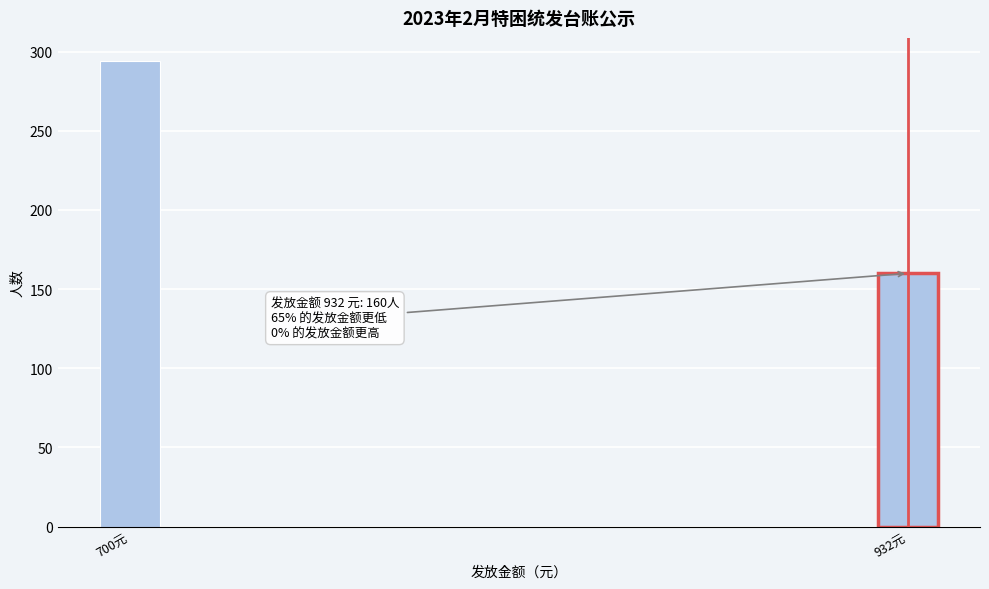

Reading left to right, list all the values displayed in this chart.

294	160